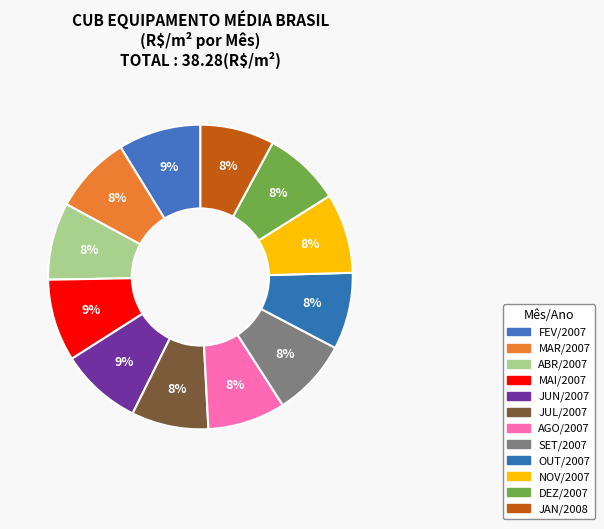

Does MAR/2007 represent more than half of the total?

No